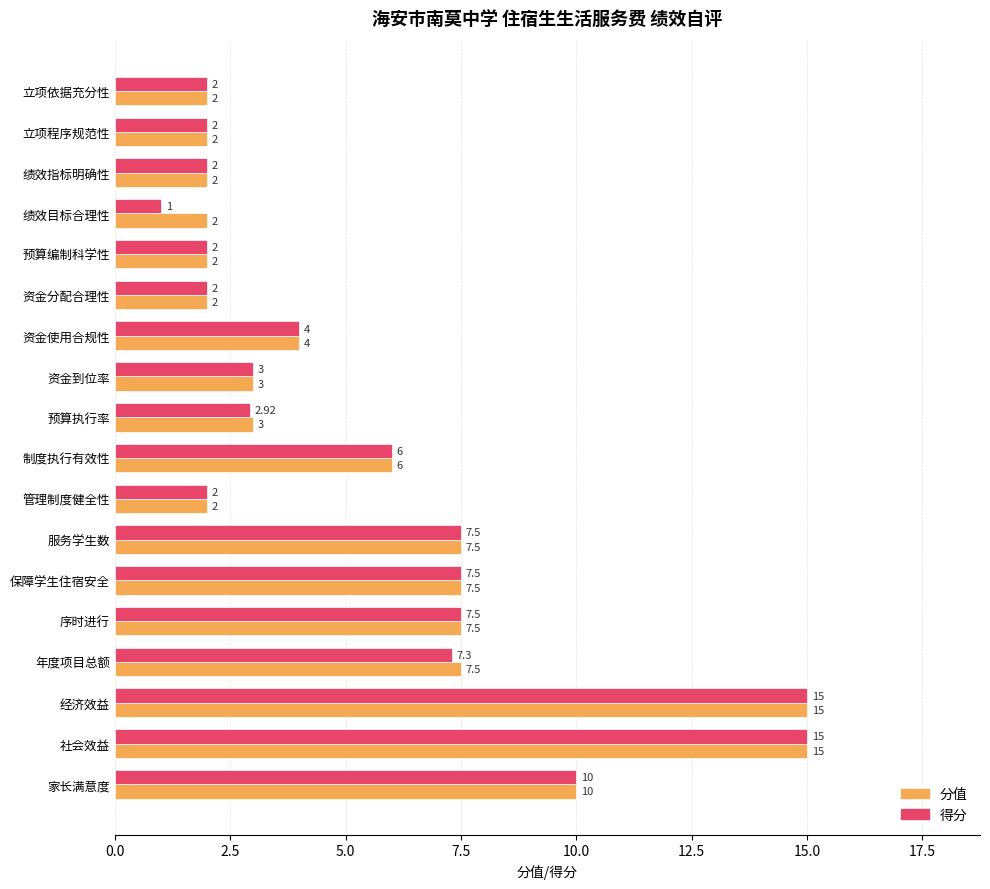

What is the sum of the 分值 values at 制度执行有效性 and 管理制度健全性?

8.0